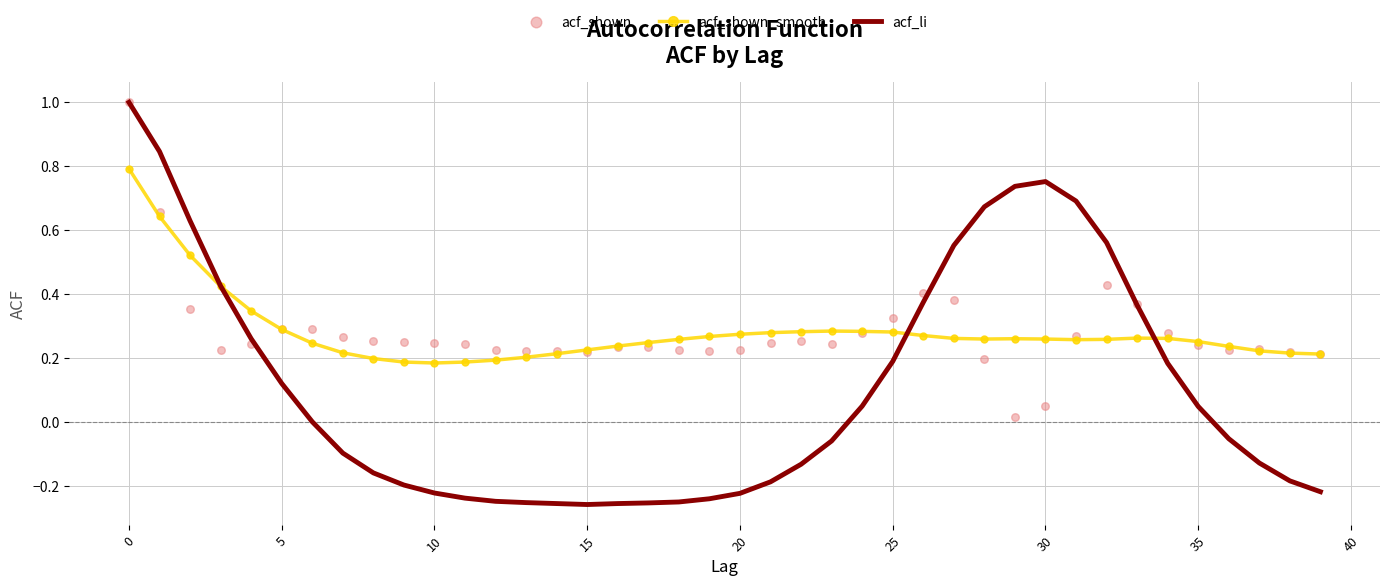

What are all the series names shown in the legend?

acf_shown_smooth, acf_li, acf_shown